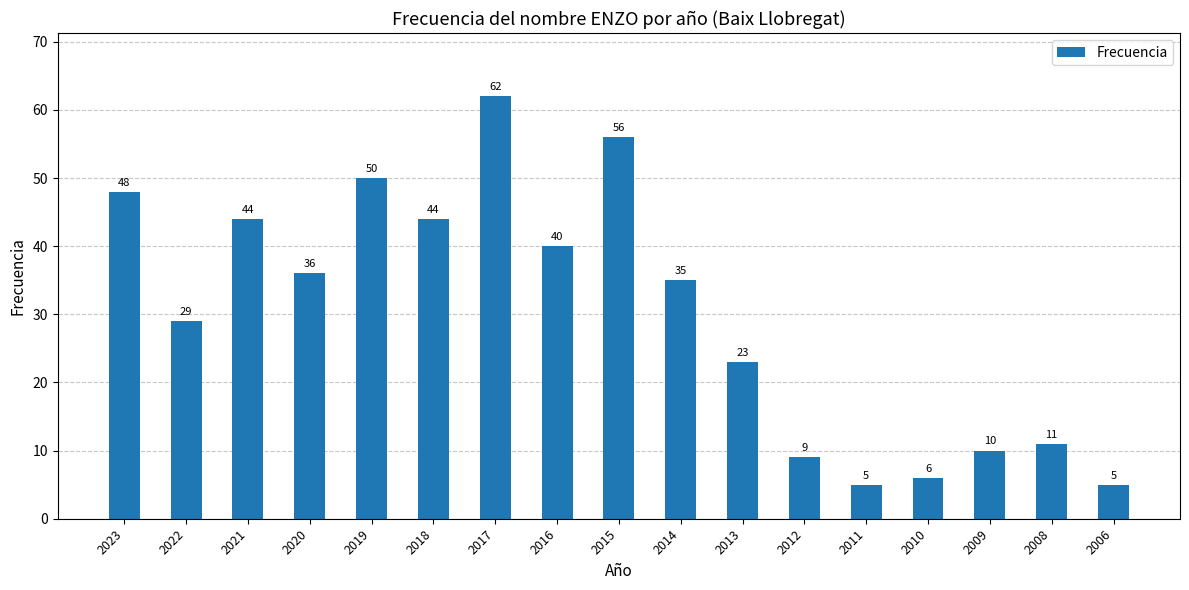

What is the minimum value shown in the chart?

5